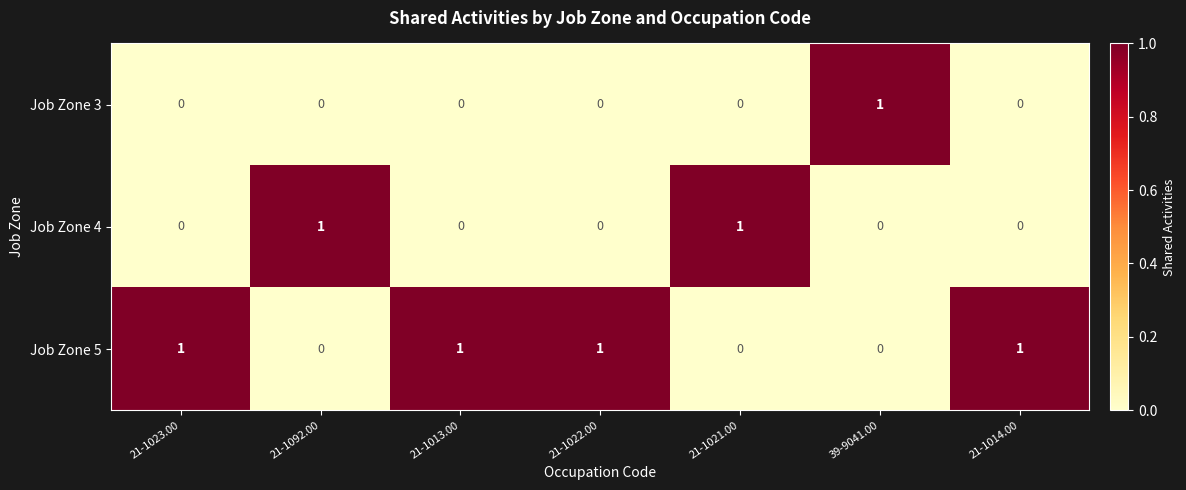

The value of Job Zone 3 at 39-9041.00 is 1. True or false?

True